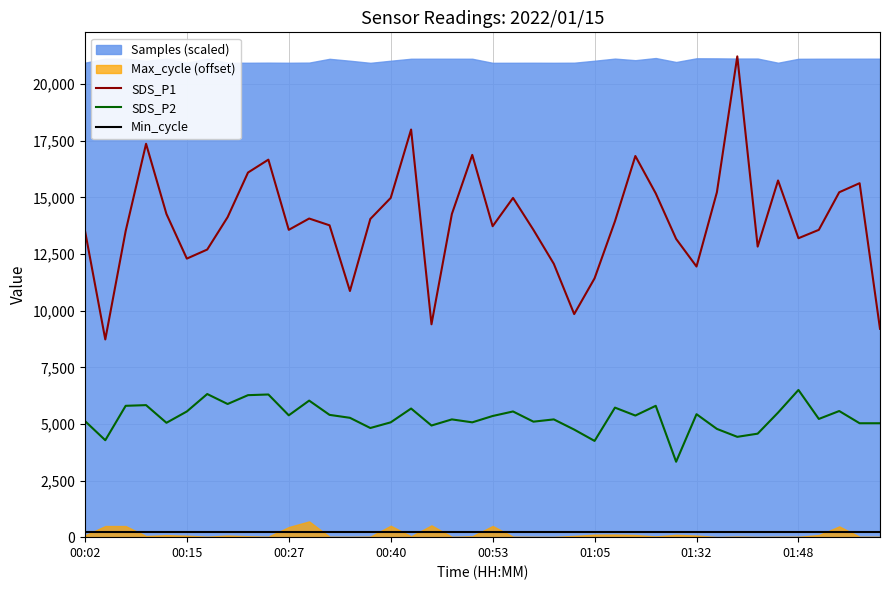

How many values in the SDS_P2 series exceed 5350?

19